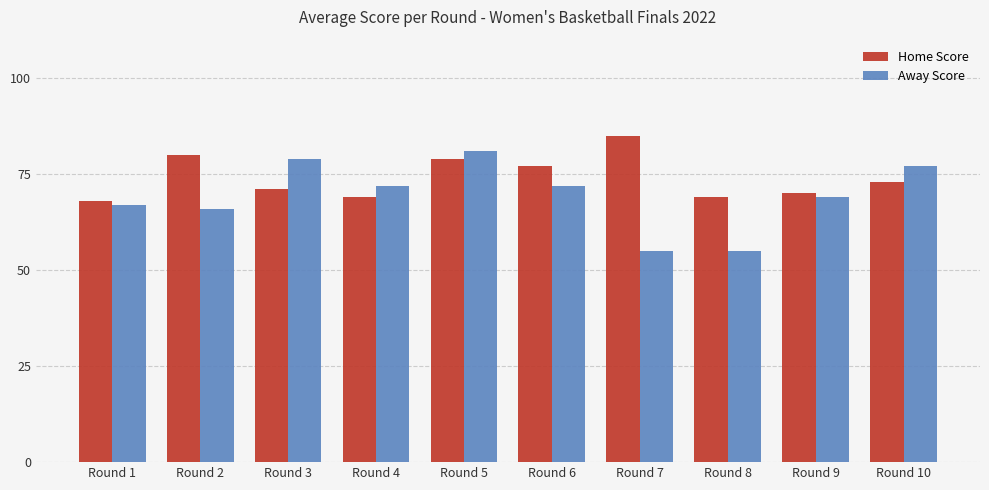

Reading left to right, what are all the values shown in this chart?

Home Score: 68	80	71	69	79	77	85	69	70	73
Away Score: 67	66	79	72	81	72	55	55	69	77